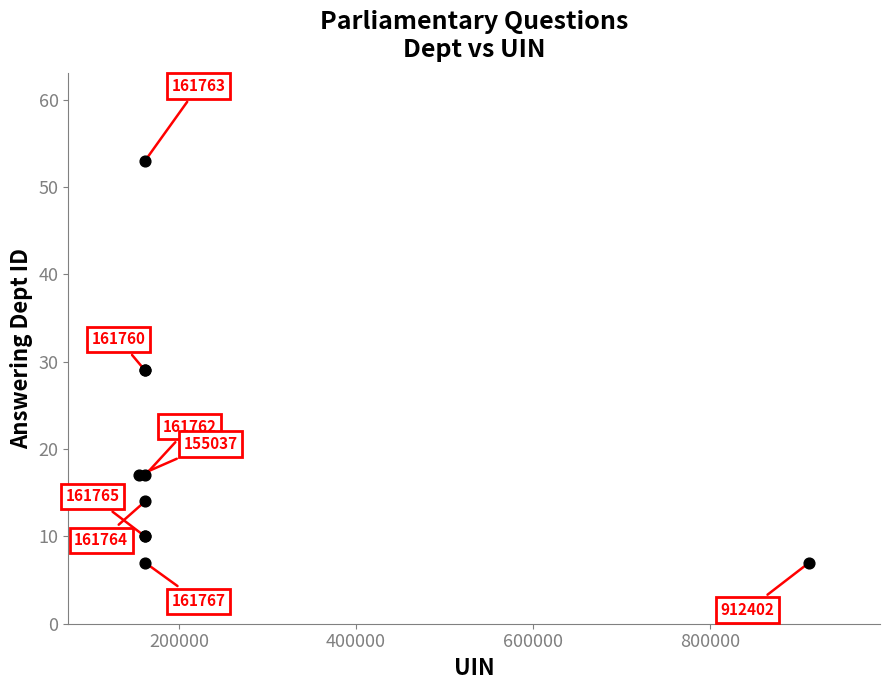

What Y value in the scatter plot is closest to 30?

29